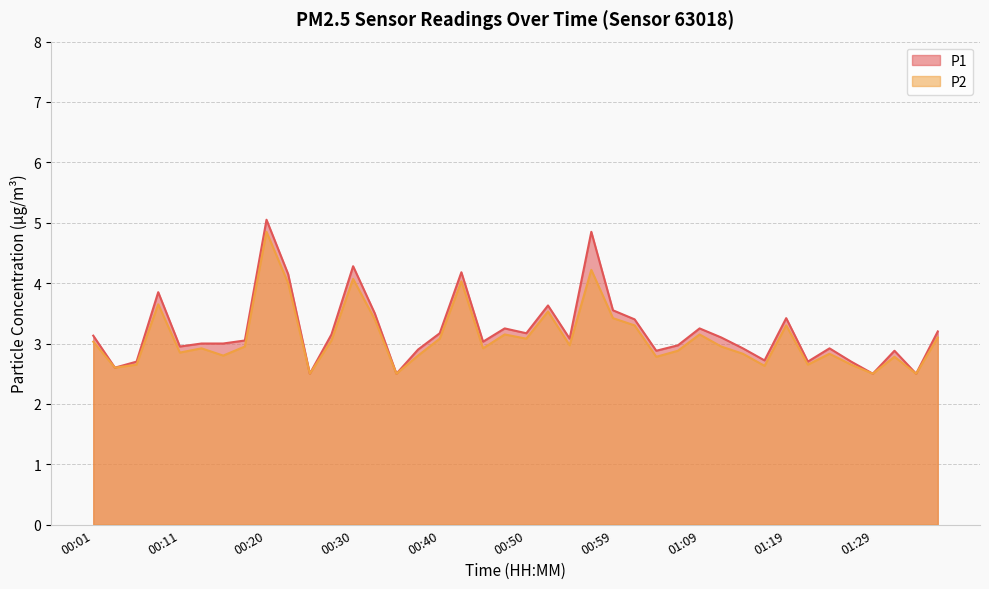

What is the minimum value shown in the chart?

2.5